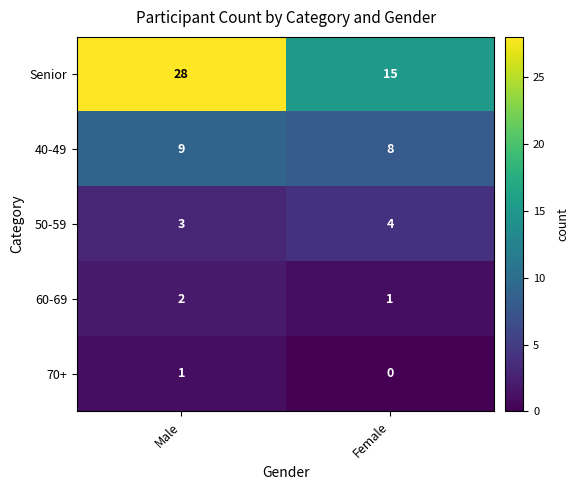

Which series has the largest range (max minus min)?

Senior